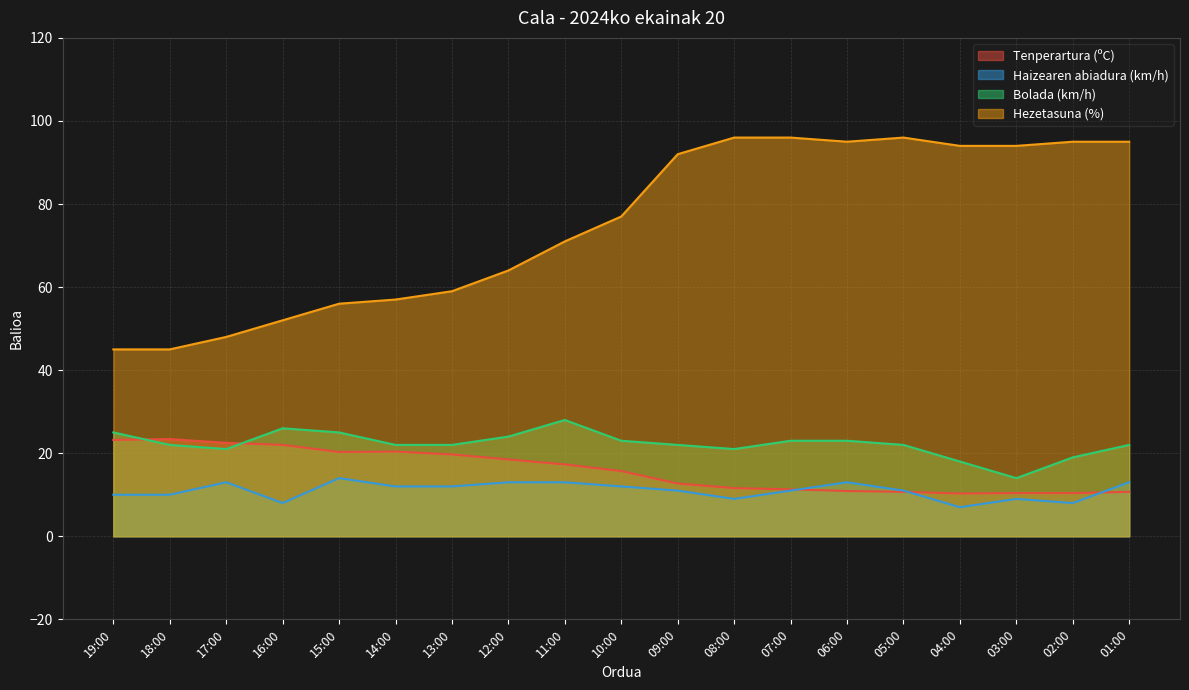

Reading left to right, list all the values displayed in this chart.

Tenperartura (ºC): 19:00=23.2	18:00=23.4	17:00=22.5	16:00=22.0	15:00=20.3	14:00=20.4	13:00=19.7	12:00=18.5	11:00=17.3	10:00=15.7	09:00=12.7	08:00=11.6	07:00=11.3	06:00=10.9	05:00=10.7	04:00=10.3	03:00=10.4	02:00=10.4	01:00=10.7
Haizearen abiadura (km/h): 19:00=10.0	18:00=10.0	17:00=13.0	16:00=8.0	15:00=14.0	14:00=12.0	13:00=12.0	12:00=13.0	11:00=13.0	10:00=12.0	09:00=11.0	08:00=9.0	07:00=11.0	06:00=13.0	05:00=11.0	04:00=7.0	03:00=9.0	02:00=8.0	01:00=13.0
Bolada (km/h): 19:00=25.0	18:00=22.0	17:00=21.0	16:00=26.0	15:00=25.0	14:00=22.0	13:00=22.0	12:00=24.0	11:00=28.0	10:00=23.0	09:00=22.0	08:00=21.0	07:00=23.0	06:00=23.0	05:00=22.0	04:00=18.0	03:00=14.0	02:00=19.0	01:00=22.0
Hezetasuna (%): 19:00=45.0	18:00=45.0	17:00=48.0	16:00=52.0	15:00=56.0	14:00=57.0	13:00=59.0	12:00=64.0	11:00=71.0	10:00=77.0	09:00=92.0	08:00=96.0	07:00=96.0	06:00=95.0	05:00=96.0	04:00=94.0	03:00=94.0	02:00=95.0	01:00=95.0